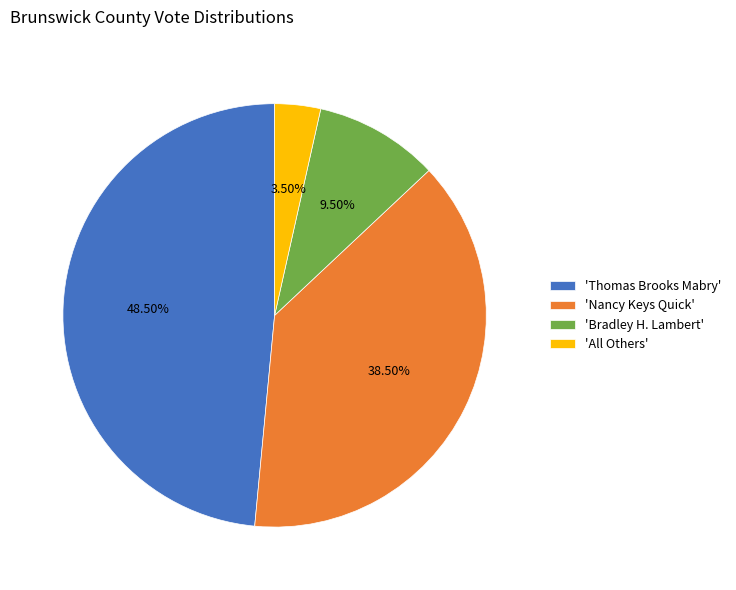

To the nearest percent, what is the average slice percentage?

25%